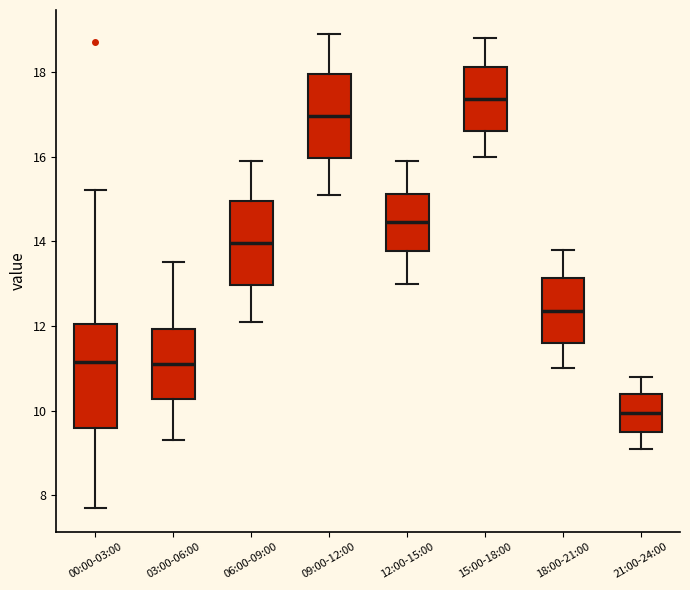

Which box is the tallest, from its lower edge to its upper edge?

00:00-03:00